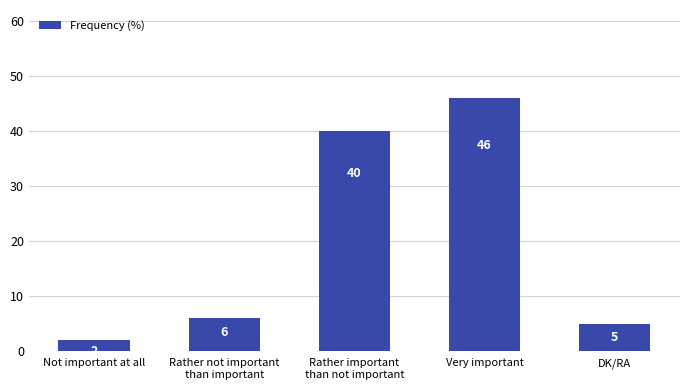

List the labels in order of value, smallest first.

Not important at all, DK/RA, Rather not important
than important, Rather important
than not important, Very important